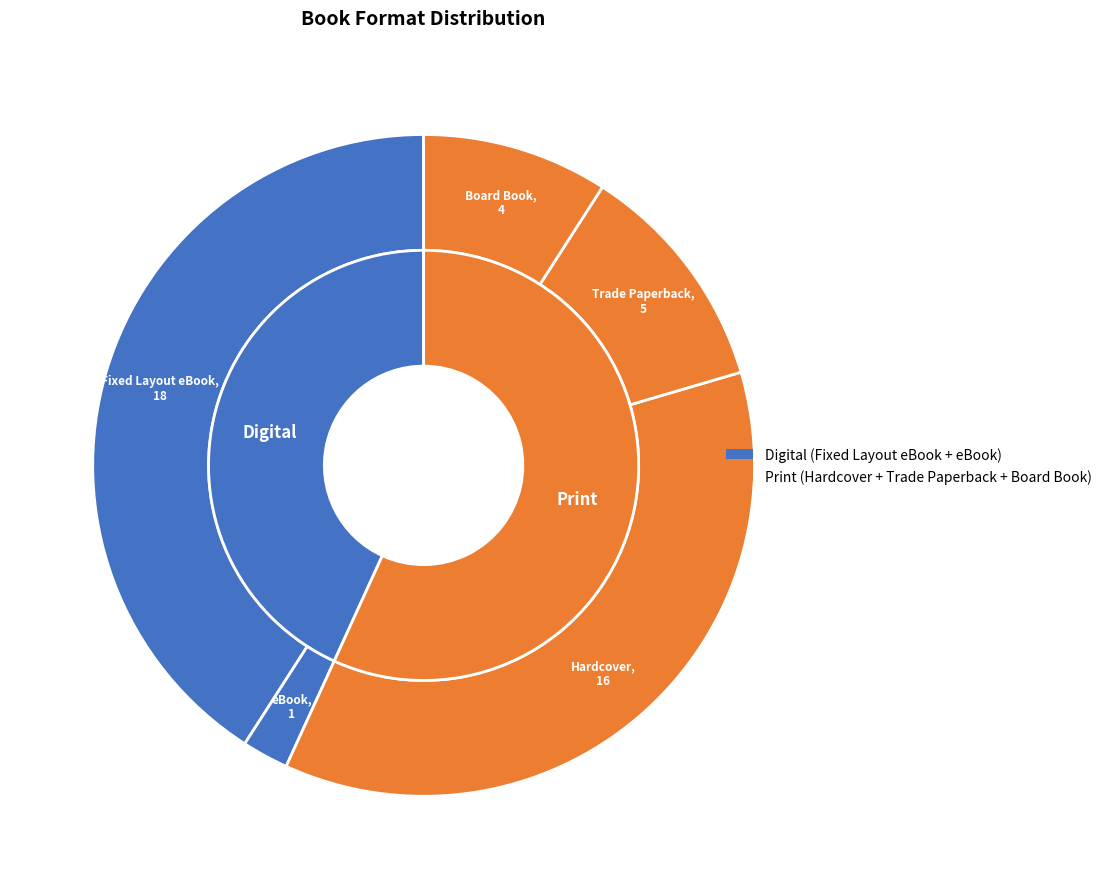

Rank the categories by value from highest to lowest.

Fixed Layout eBook, Hardcover, Trade Paperback, Board Book, eBook